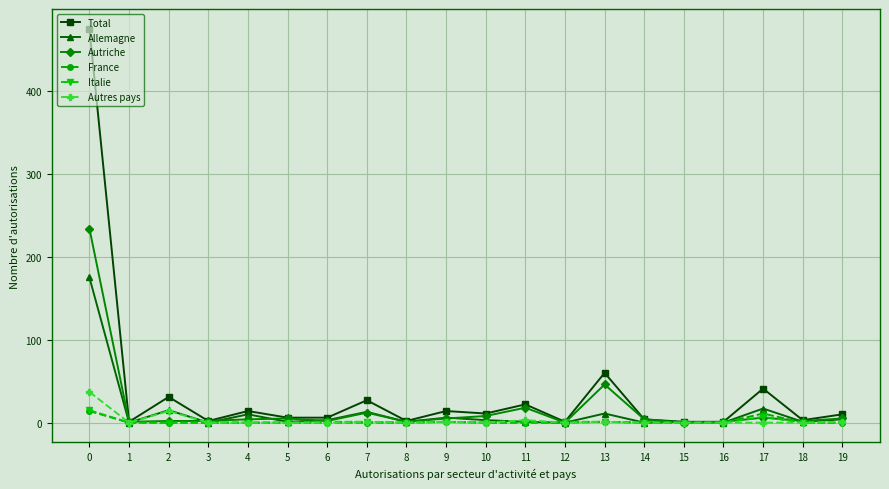

True or false: Autriche has more than 0 points higher than both neighbors.

True